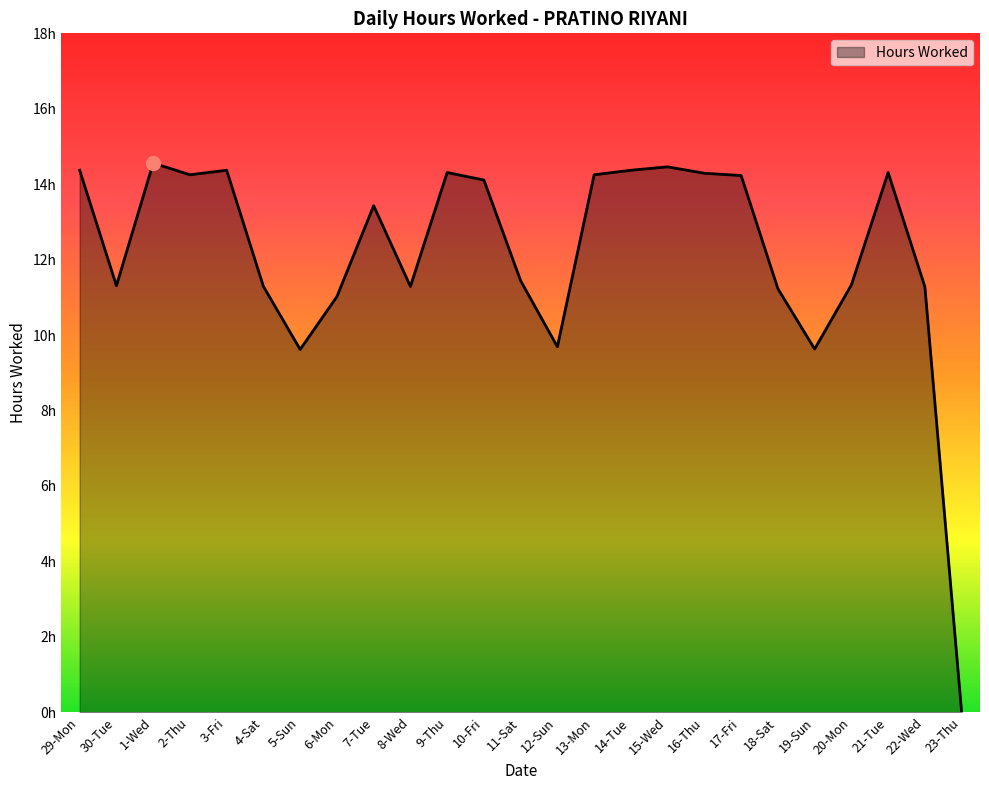

Reading left to right, list all the values displayed in this chart.

29-Mon=14.4	30-Tue=11.3	1-Wed=14.6	2-Thu=14.2	3-Fri=14.4	4-Sat=11.3	5-Sun=9.6	6-Mon=11.0	7-Tue=13.4	8-Wed=11.3	9-Thu=14.3	10-Fri=14.1	11-Sat=11.4	12-Sun=9.7	13-Mon=14.2	14-Tue=14.4	15-Wed=14.5	16-Thu=14.3	17-Fri=14.2	18-Sat=11.2	19-Sun=9.6	20-Mon=11.3	21-Tue=14.3	22-Wed=11.3	23-Thu=0.0